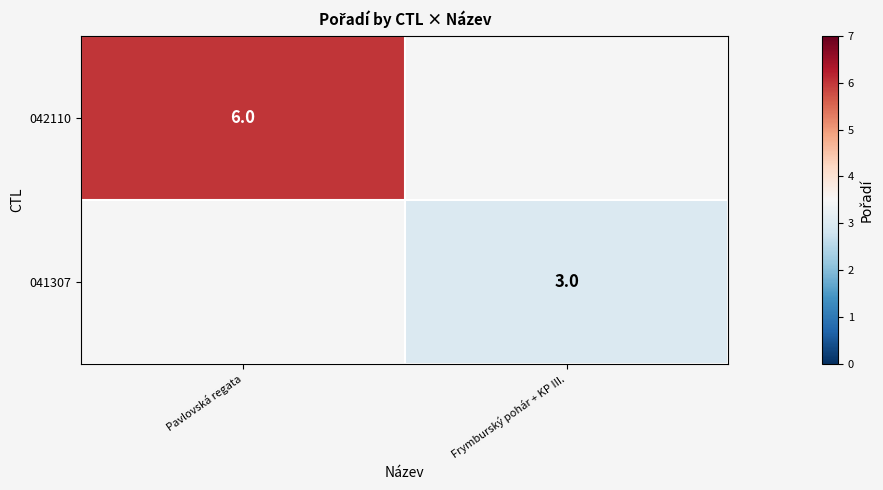

The 042110 series shows 10 at Pavlovská regata. True or false?

False